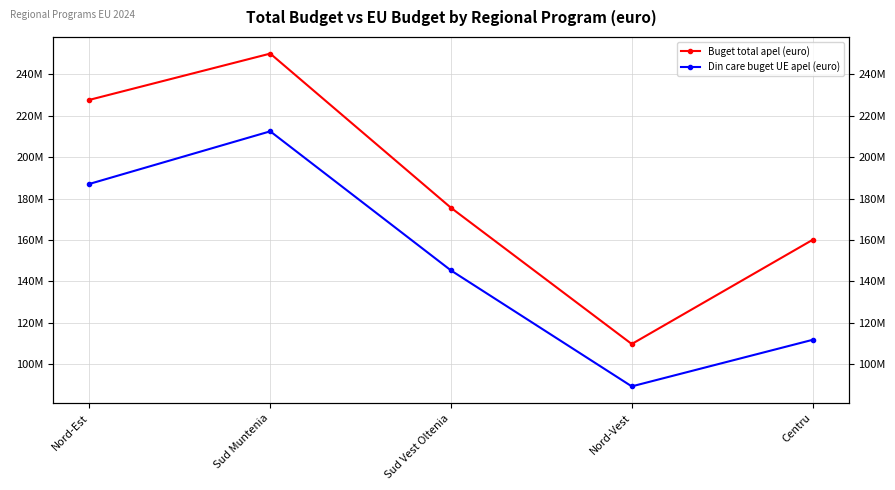

What is the label of the 2nd point from the left?

Sud Muntenia